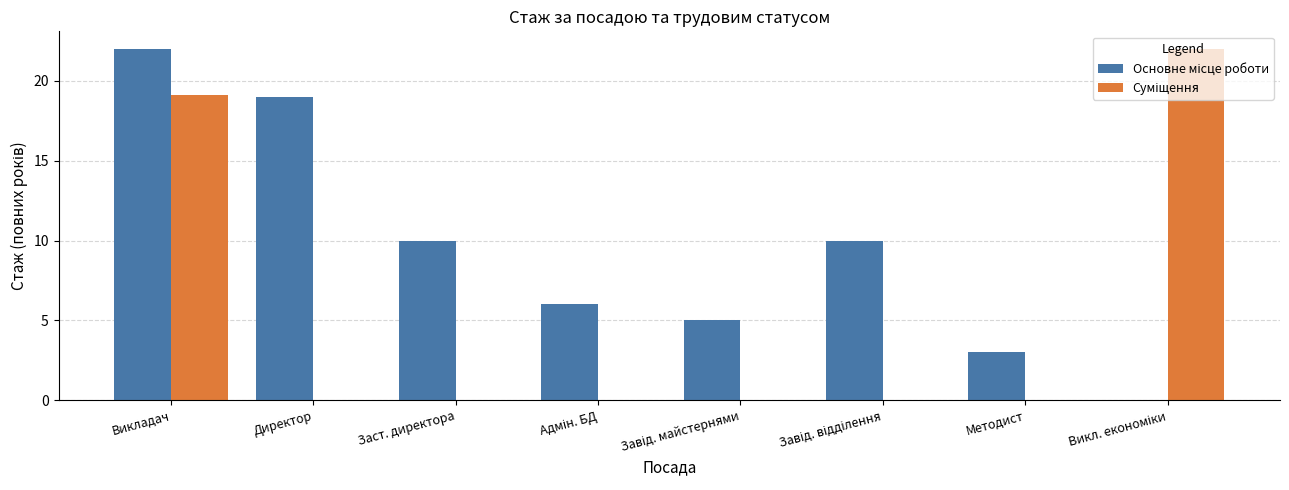

At which category is the sum across all series the highest?

Викладач